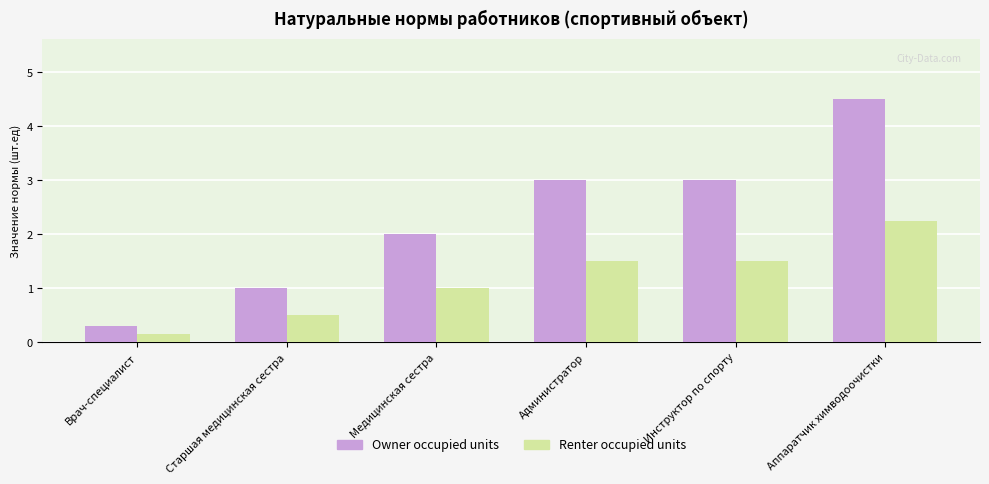

Where is Owner occupied units nearest to the value 2?

Медицинская сестра